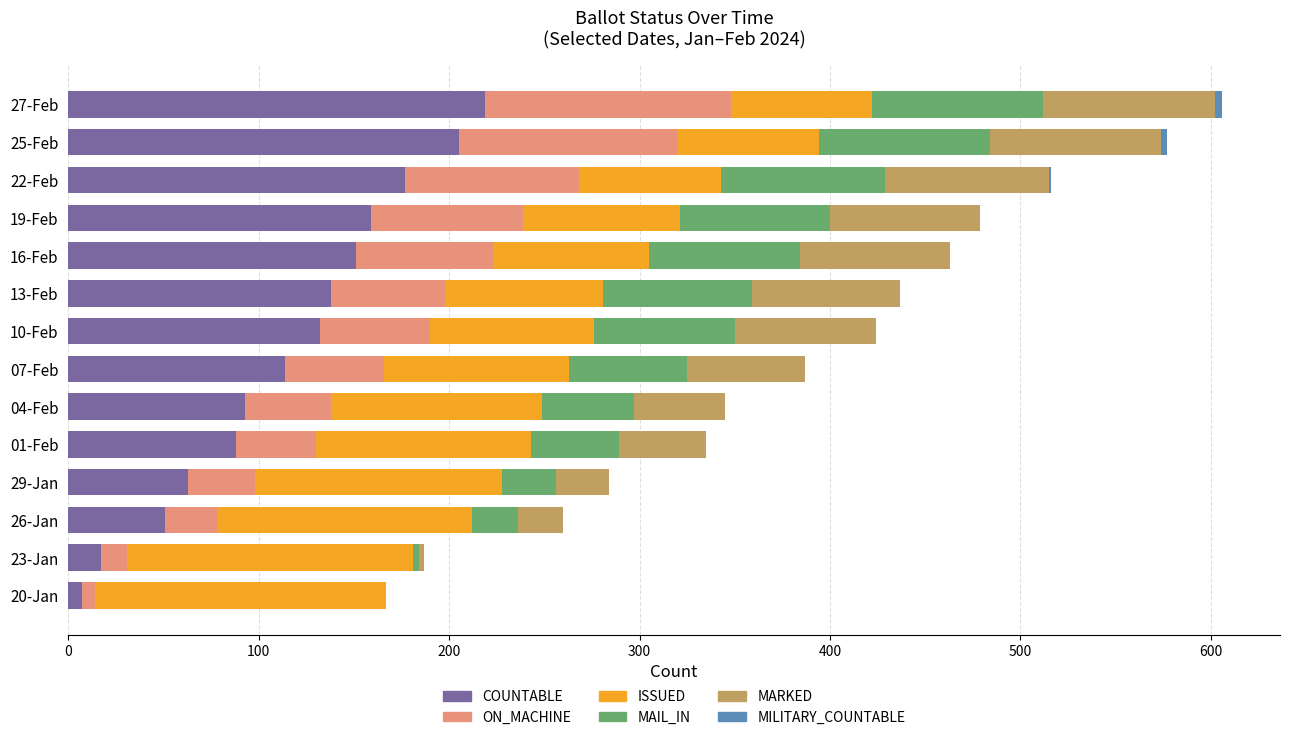

At which label does COUNTABLE reach its peak?

27-Feb